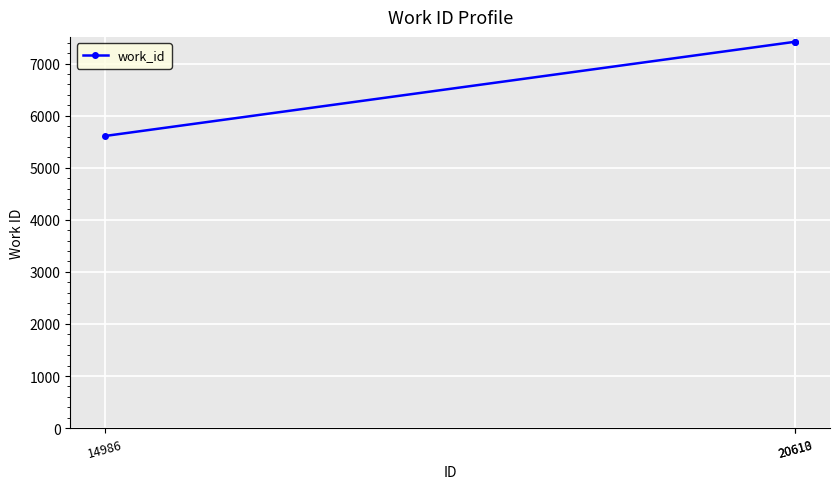

What is the maximum value shown in the chart?

7423